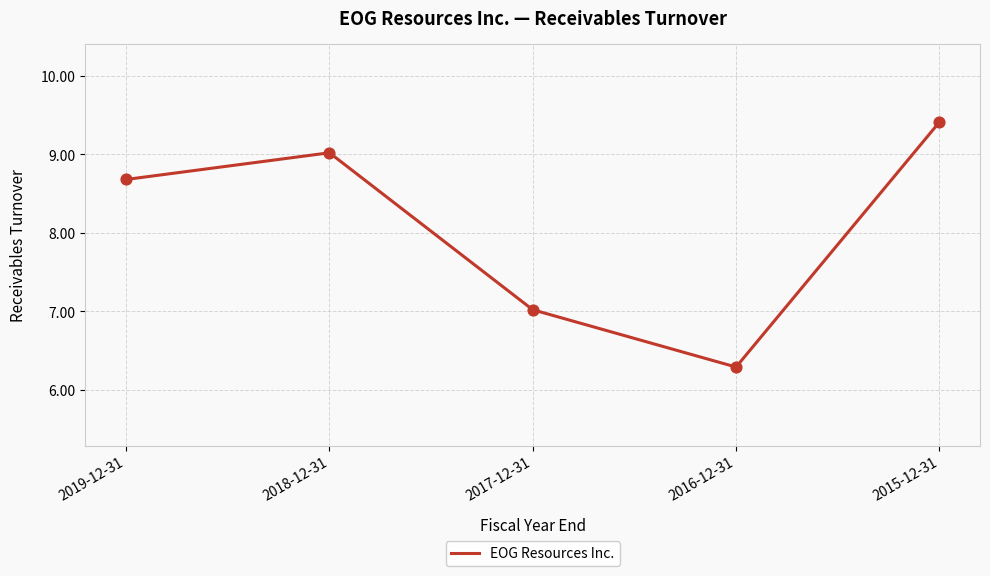

What is the change in value from 2016-12-31 to 2015-12-31?

+3.1